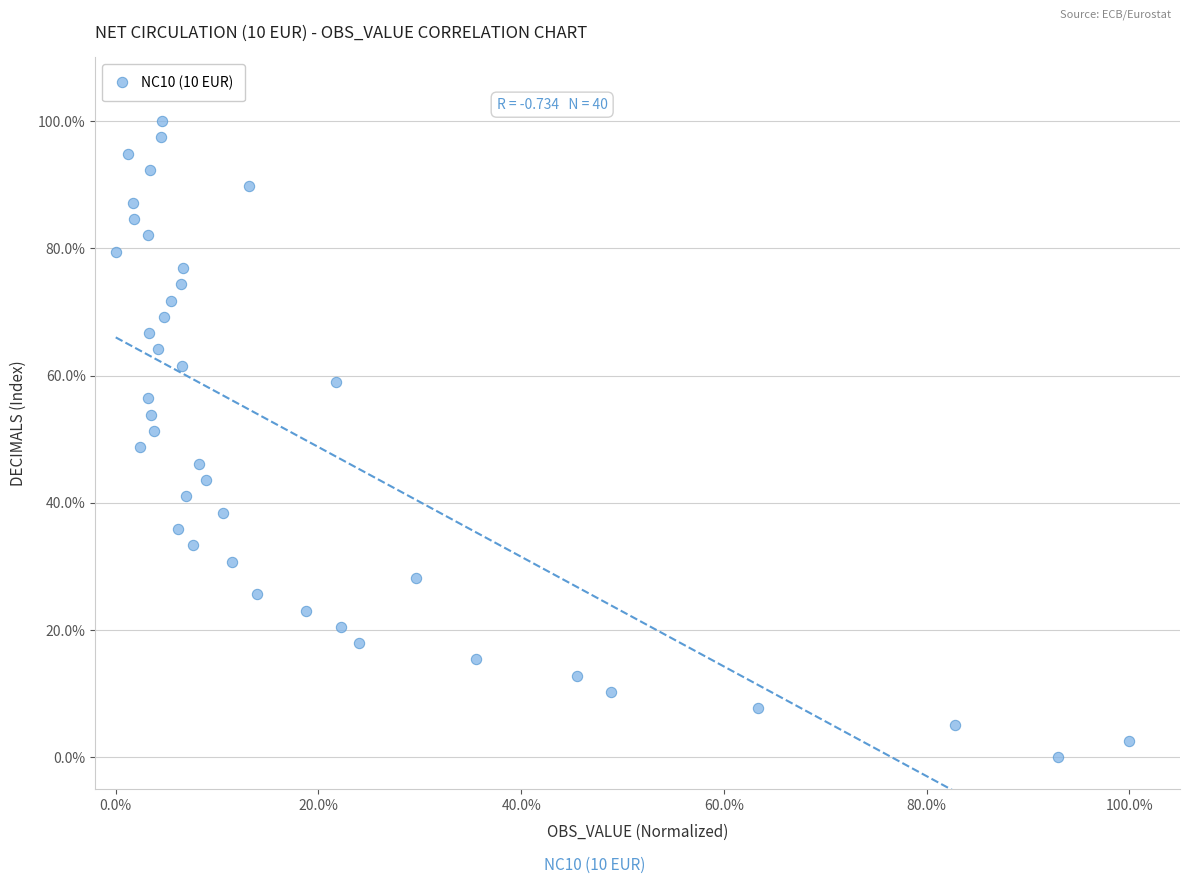

What is the range of Y values (max minus min)?

100.0